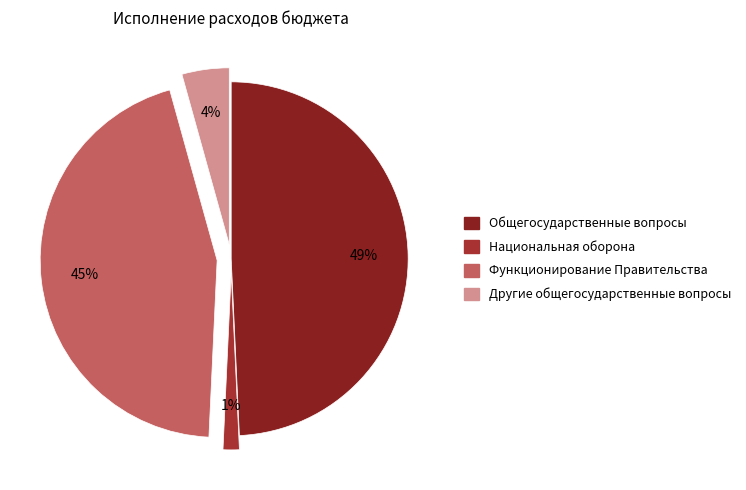

What portion of the pie excludes Функционирование Правительства?

55.1%